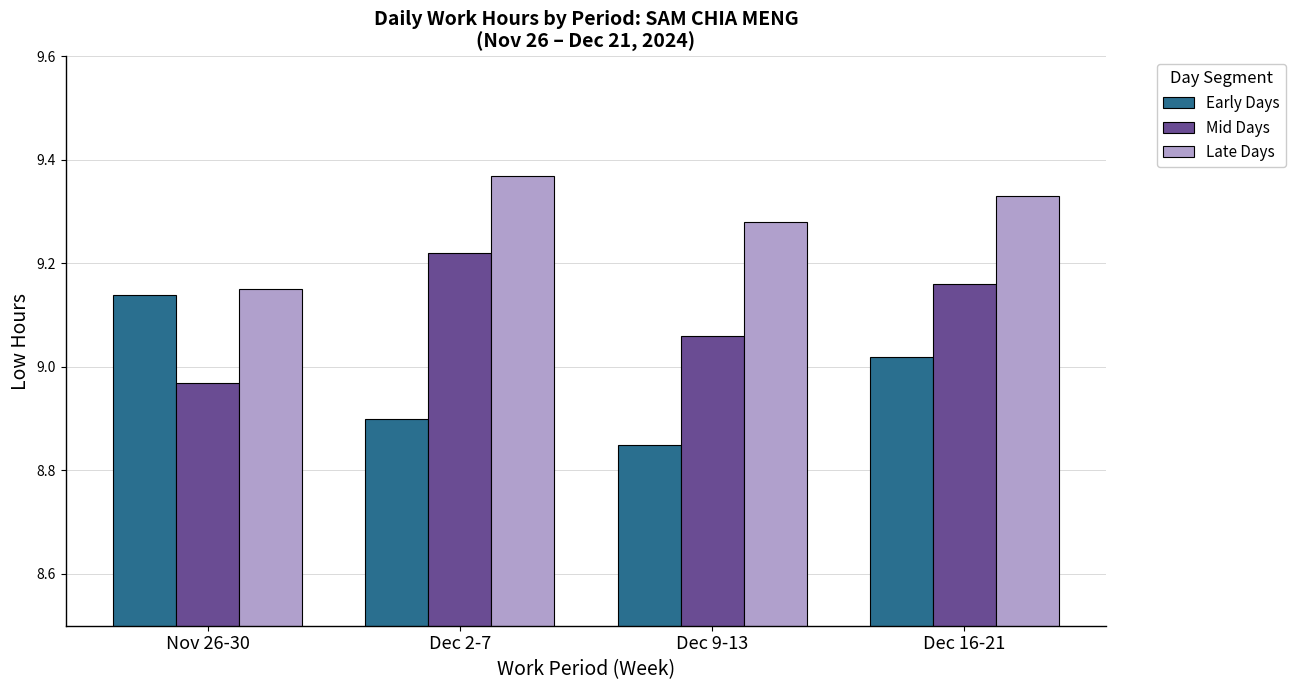

At which label is Late Days closest to 9?

Nov 26-30